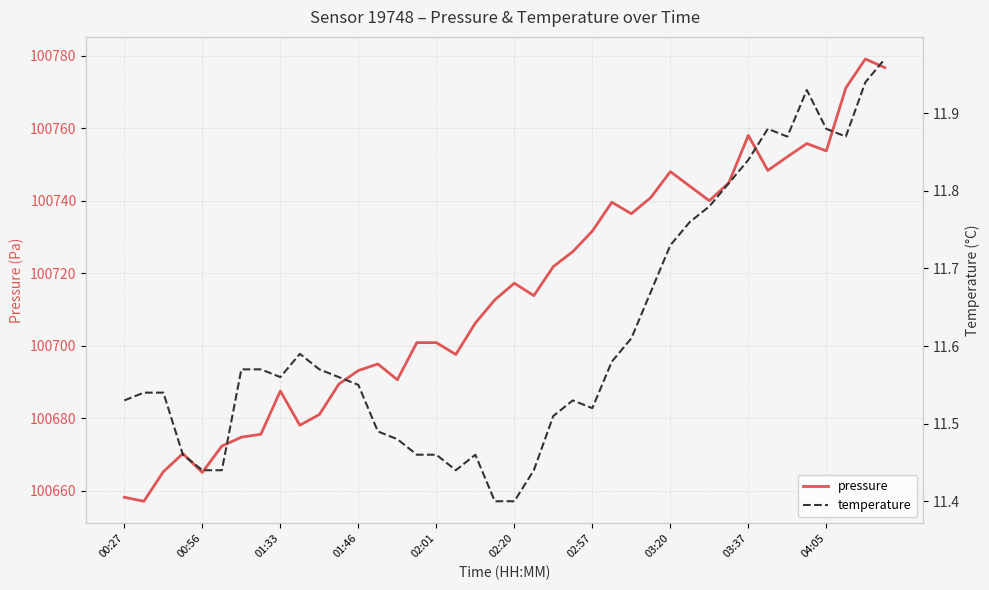

What is the difference between the maximum and minimum values in the temperature series?

0.6